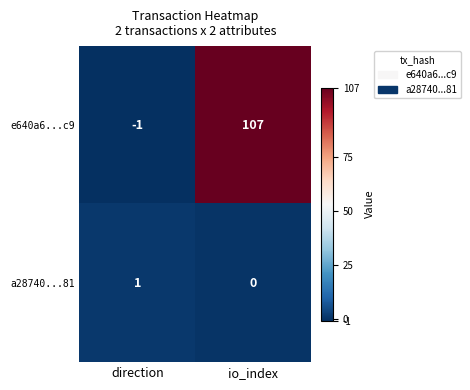

Rank the series by their maximum value, from highest to lowest.

e640a6...c9, a28740...81